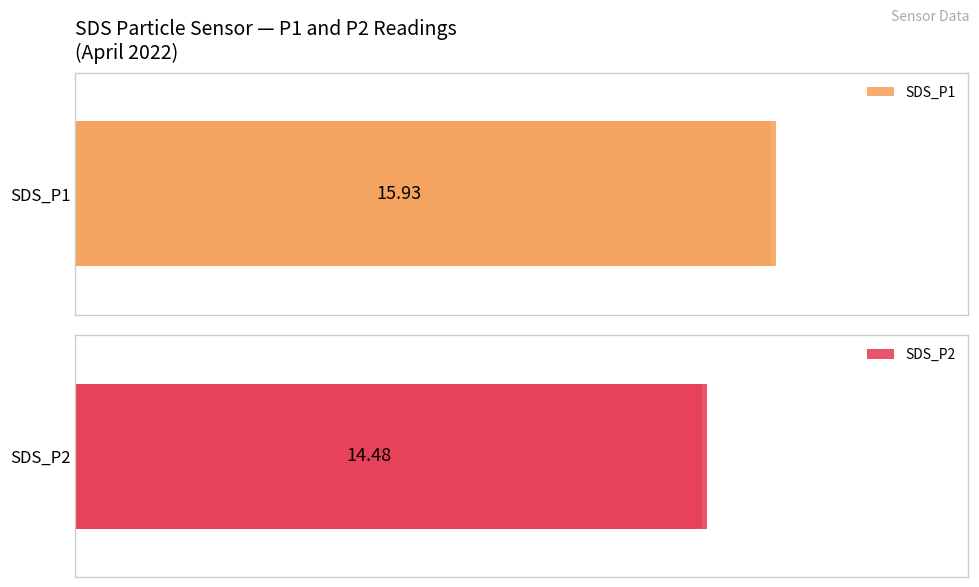

True or false: SDS_P1 has a value of 24.2 at 5.

False